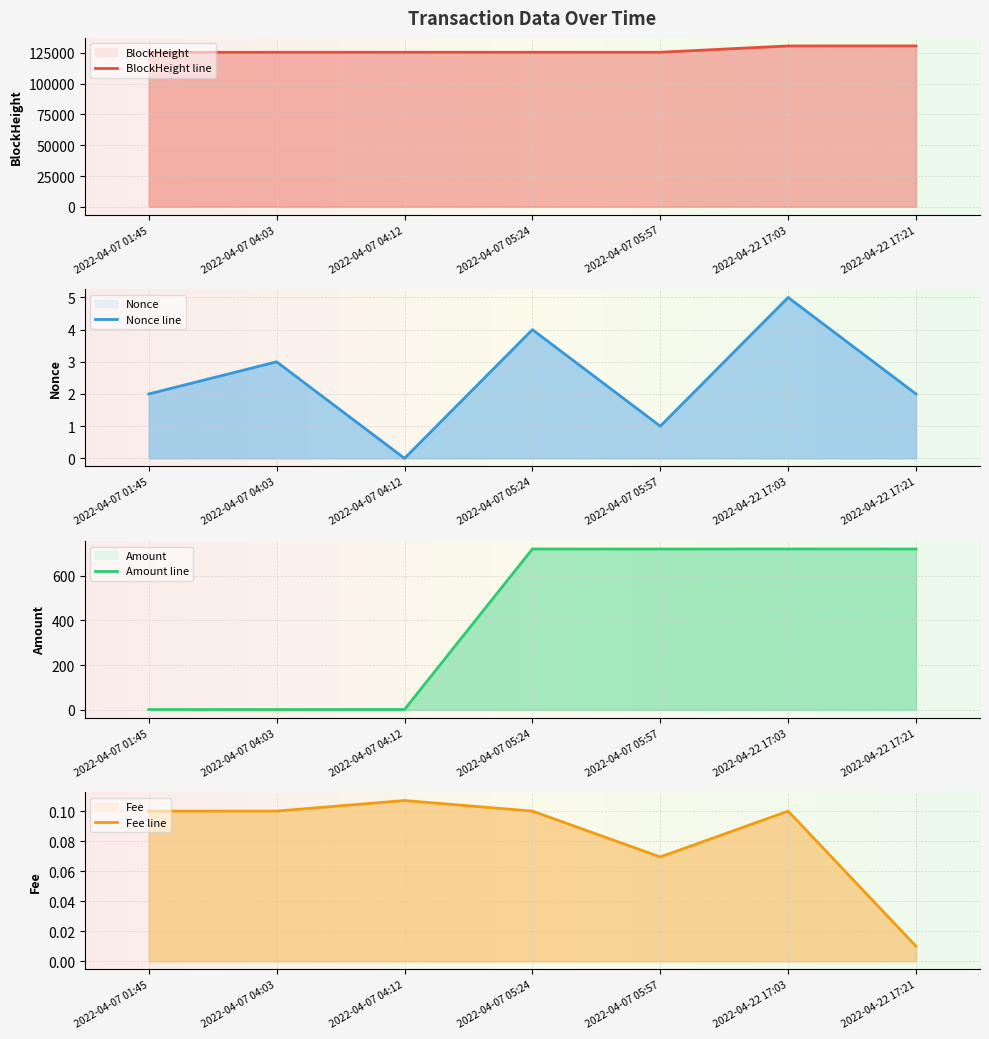

What is the difference between the maximum and minimum values in the BlockHeight series?

5174.0